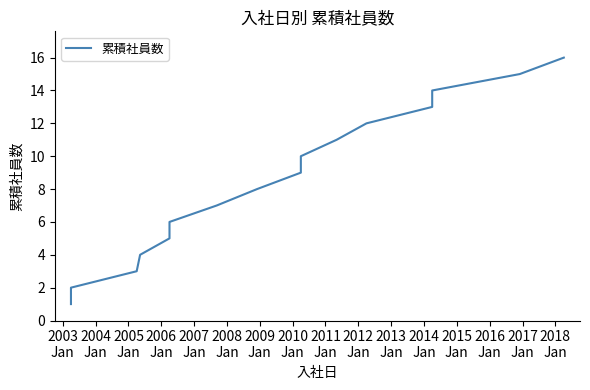

True or false: the data shows 8 at 2009
Jan.

True